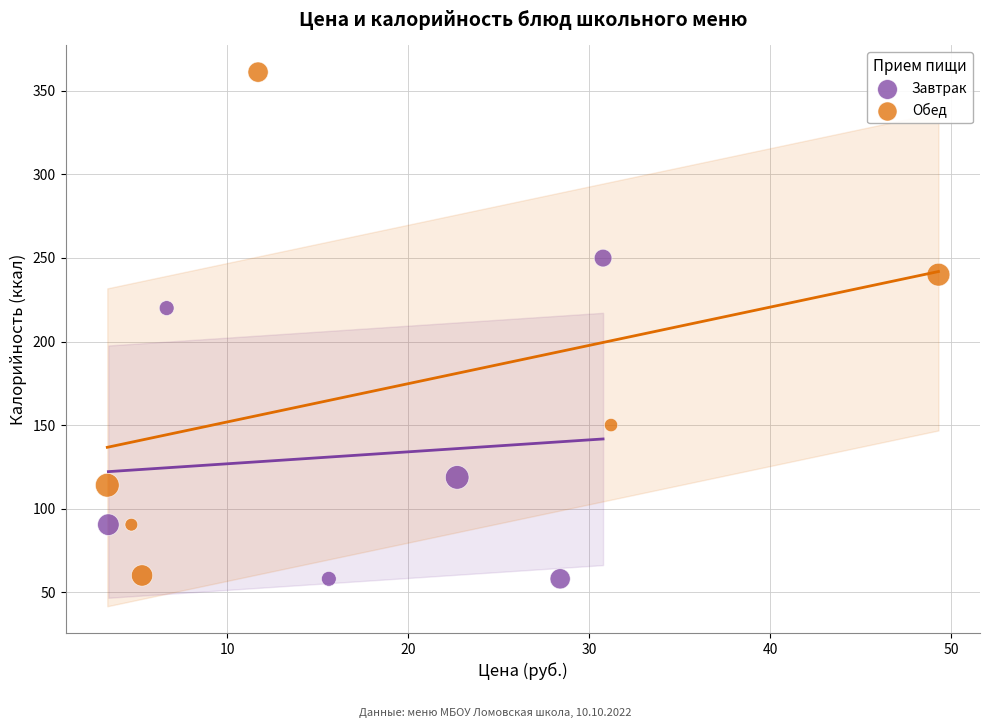

Which series reaches the maximum Y coordinate?

Обед